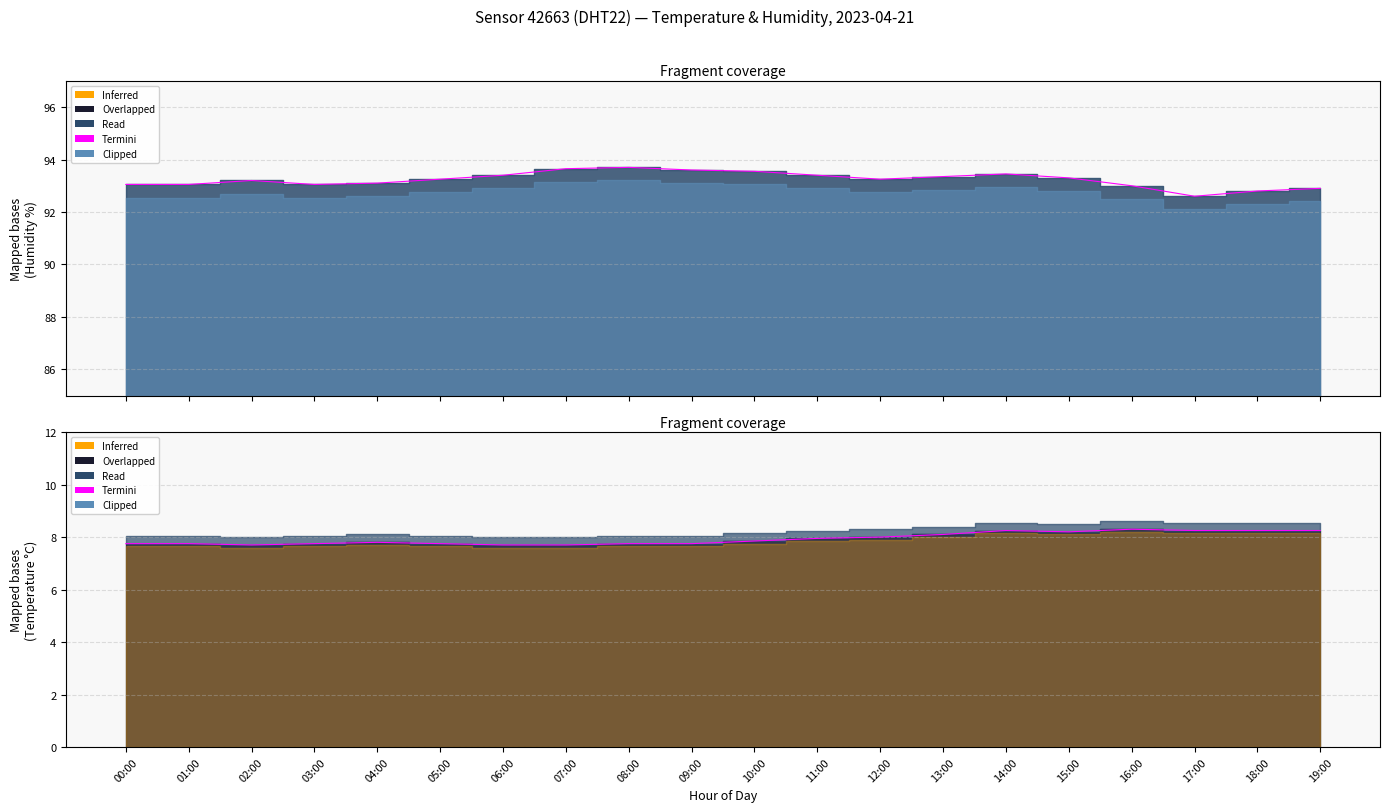

True or false: the data shows 12.6 at 15:00.

False